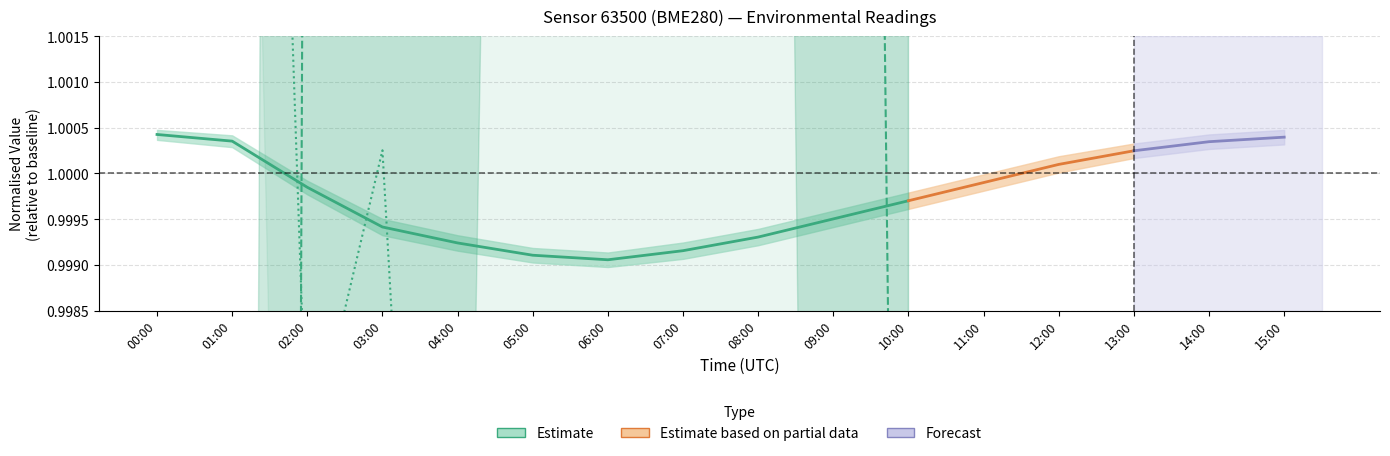

What is the label of the 5th point from the left?

04:00